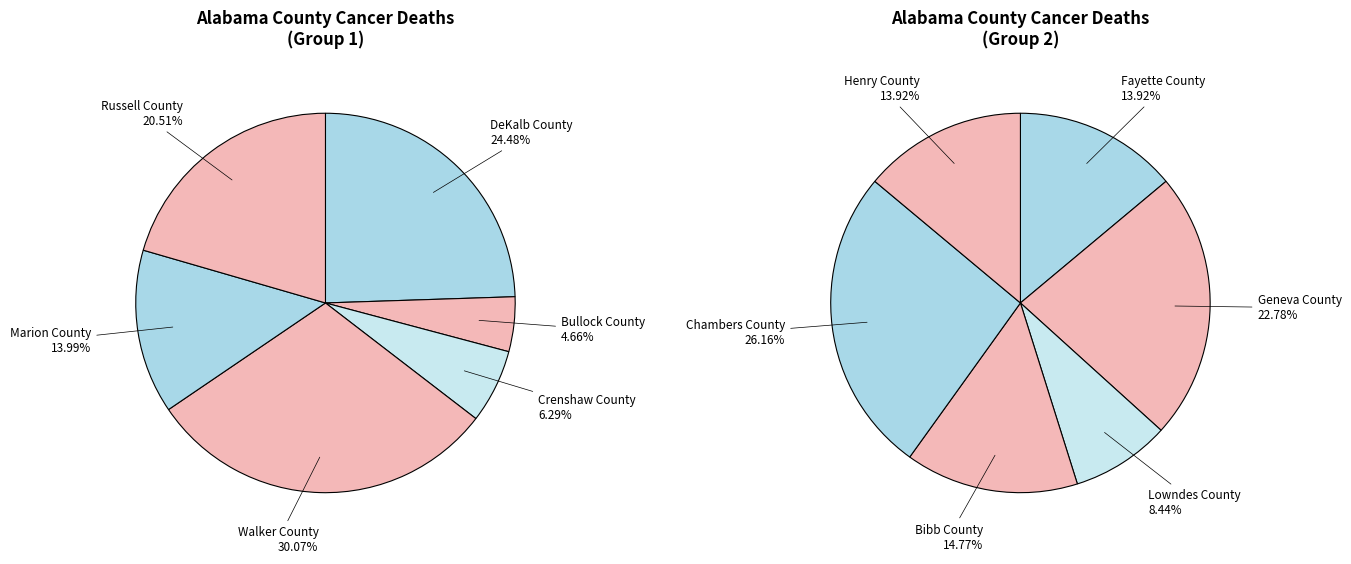

Which category has the biggest portion of the pie?

Walker County